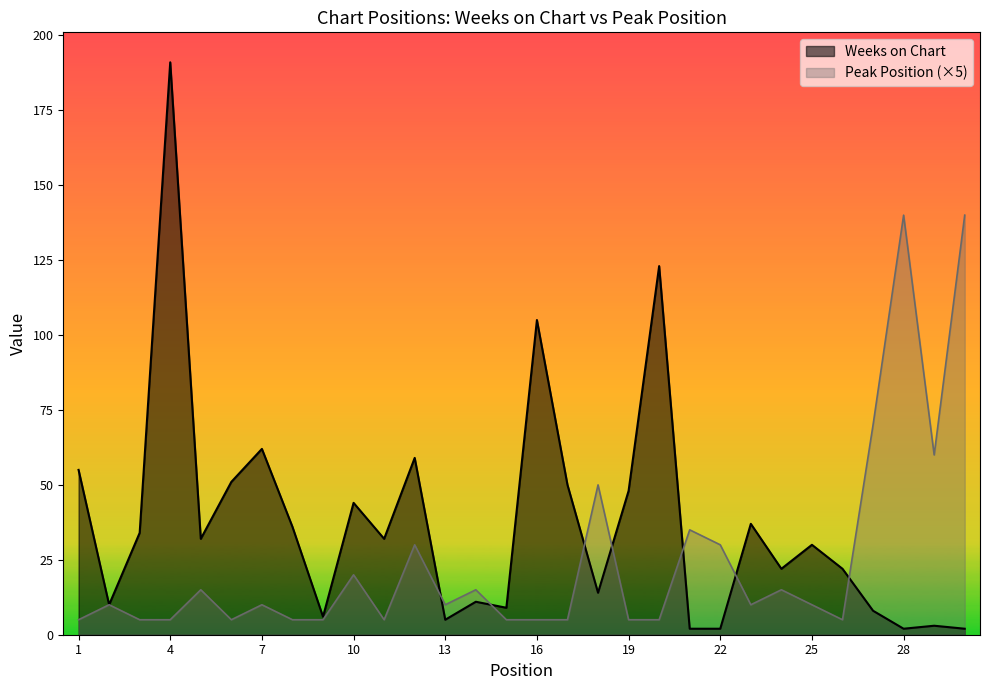

At how many categories does at least one series exceed 142?

1